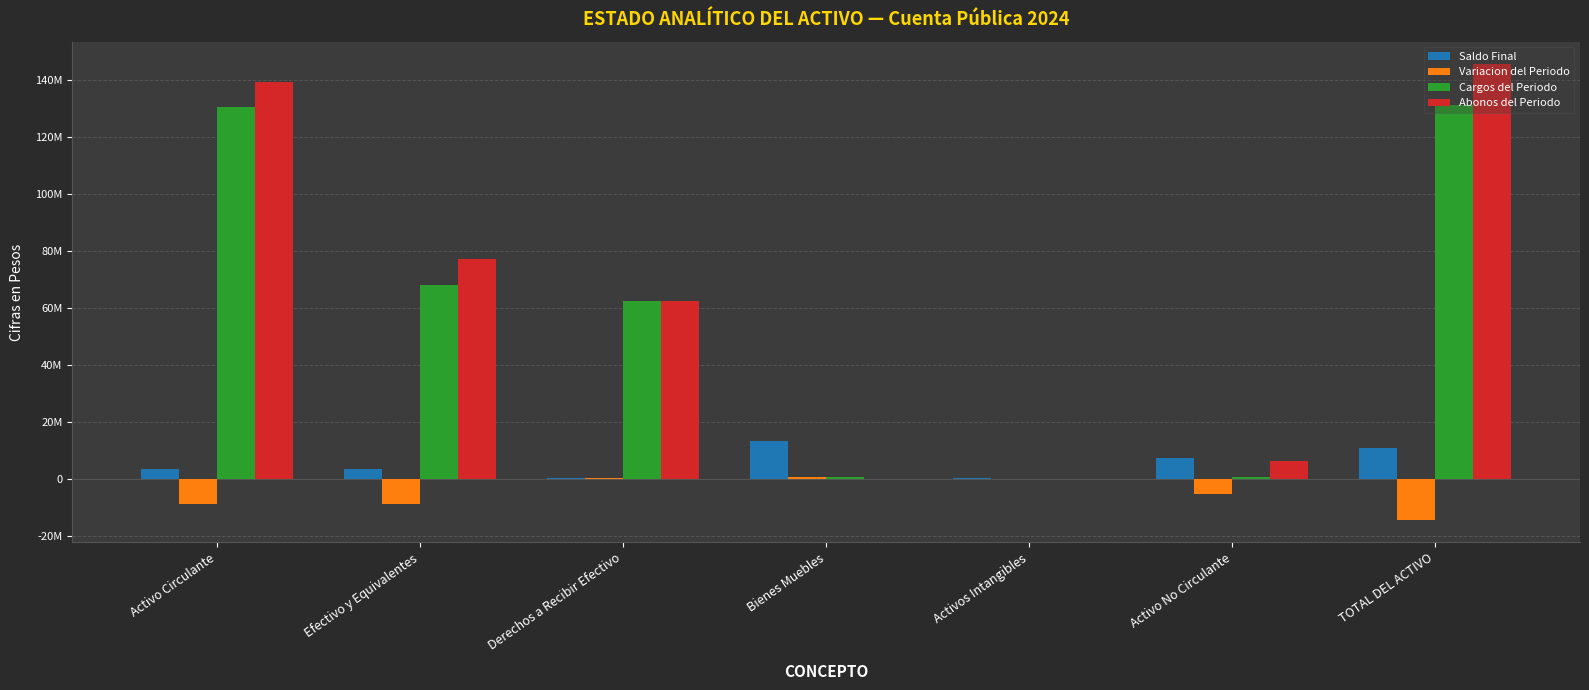

At which label is Cargos del Periodo closest to 65505902?

Efectivo y Equivalentes